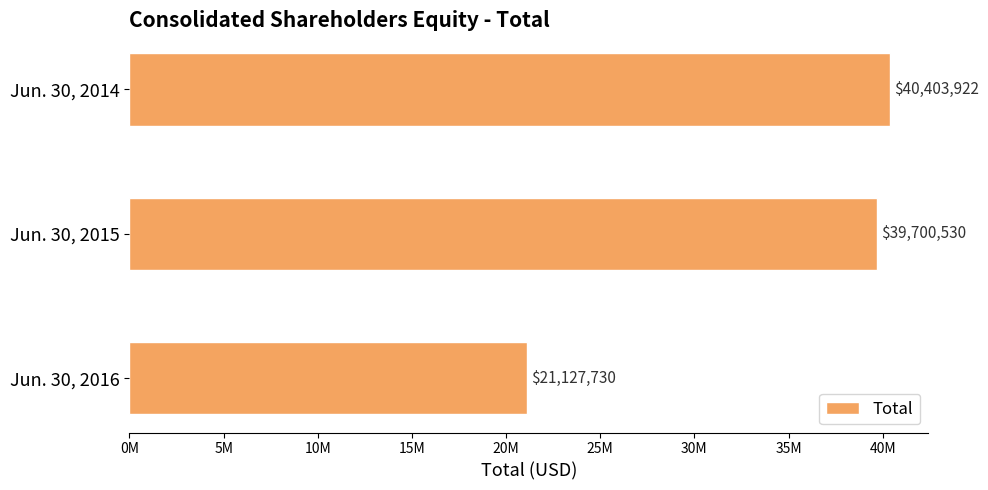

What is the minimum value shown in the chart?

21127730